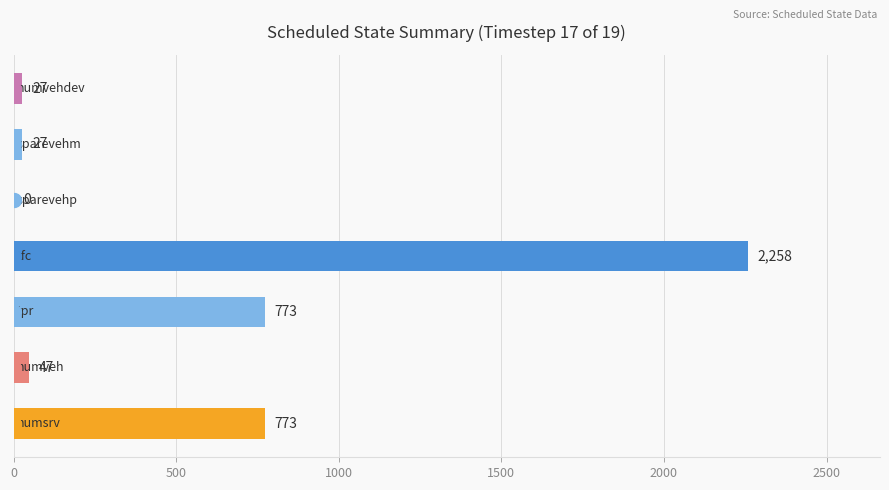

What is the sum of all values?

3905